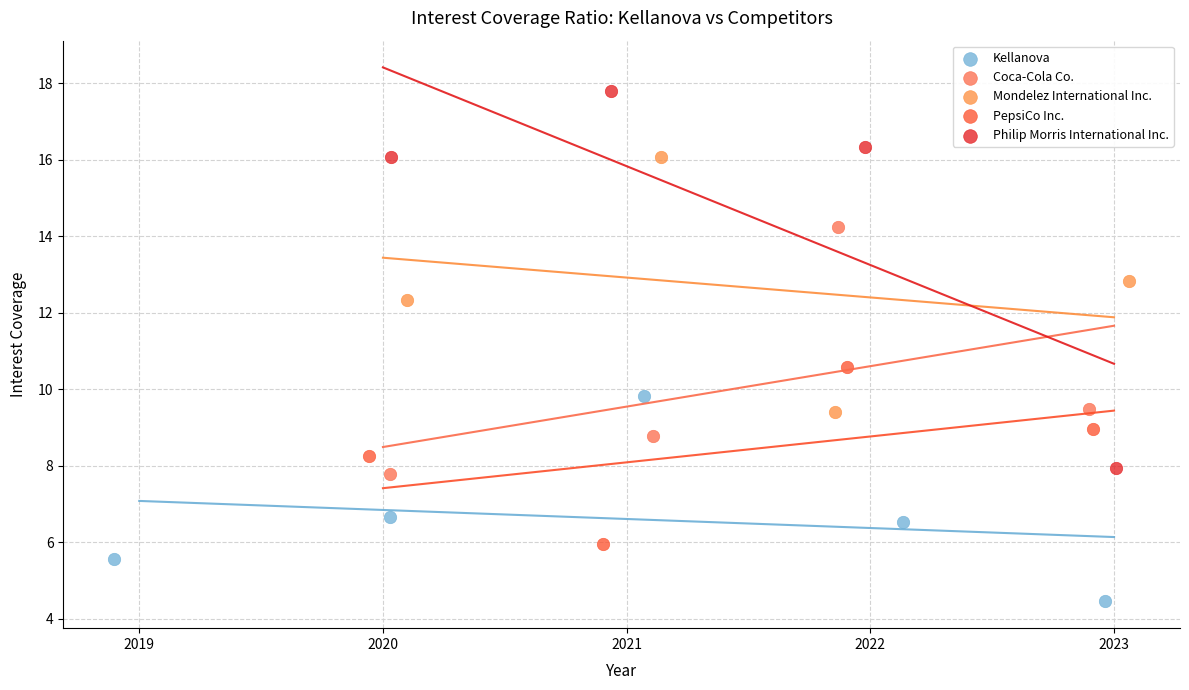

Which series contains the highest Y value?

Philip Morris International Inc.